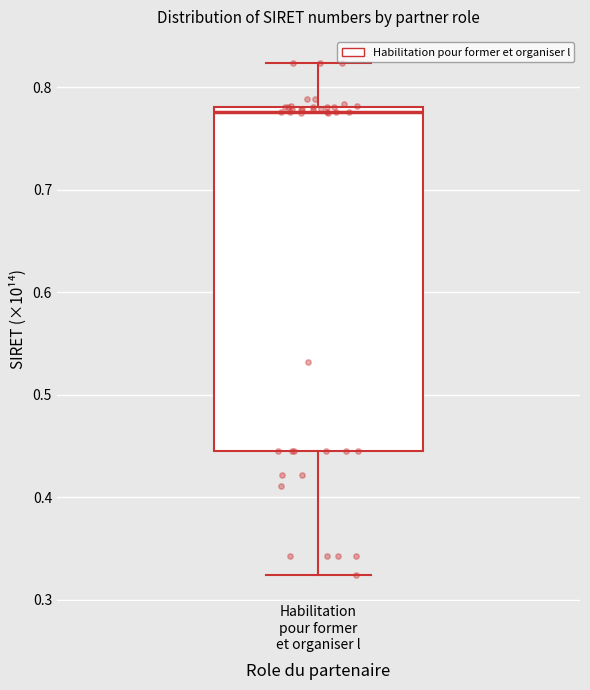

Where does the upper whisker of the box for Habilitation pour former et organiser l end on the y-axis? The values are not printed on the chart, so give them approximately, as read against the axis.

0.82